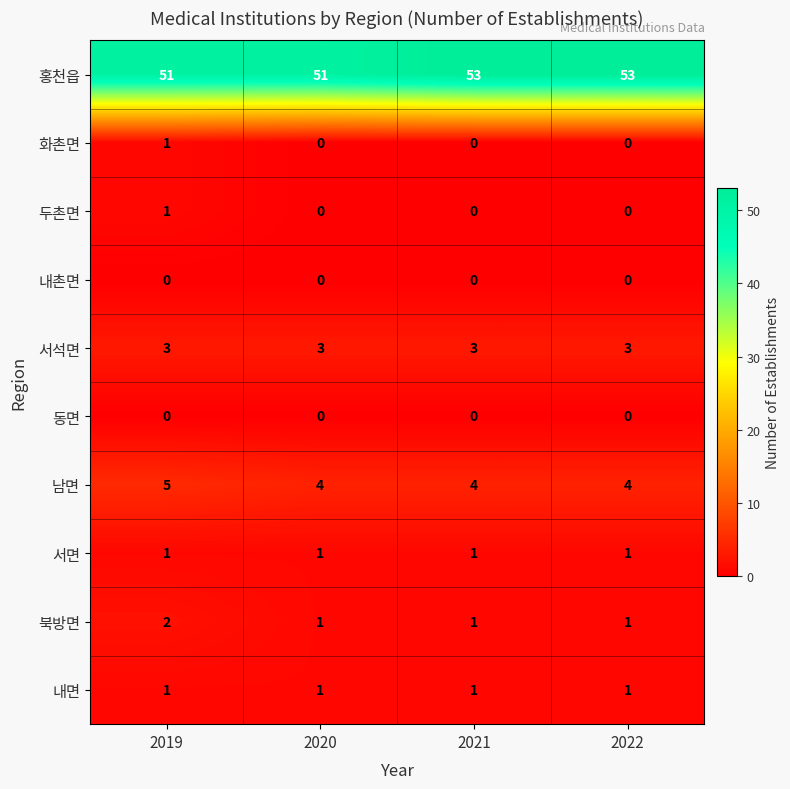

What is the sum of all 북방면 values?

5